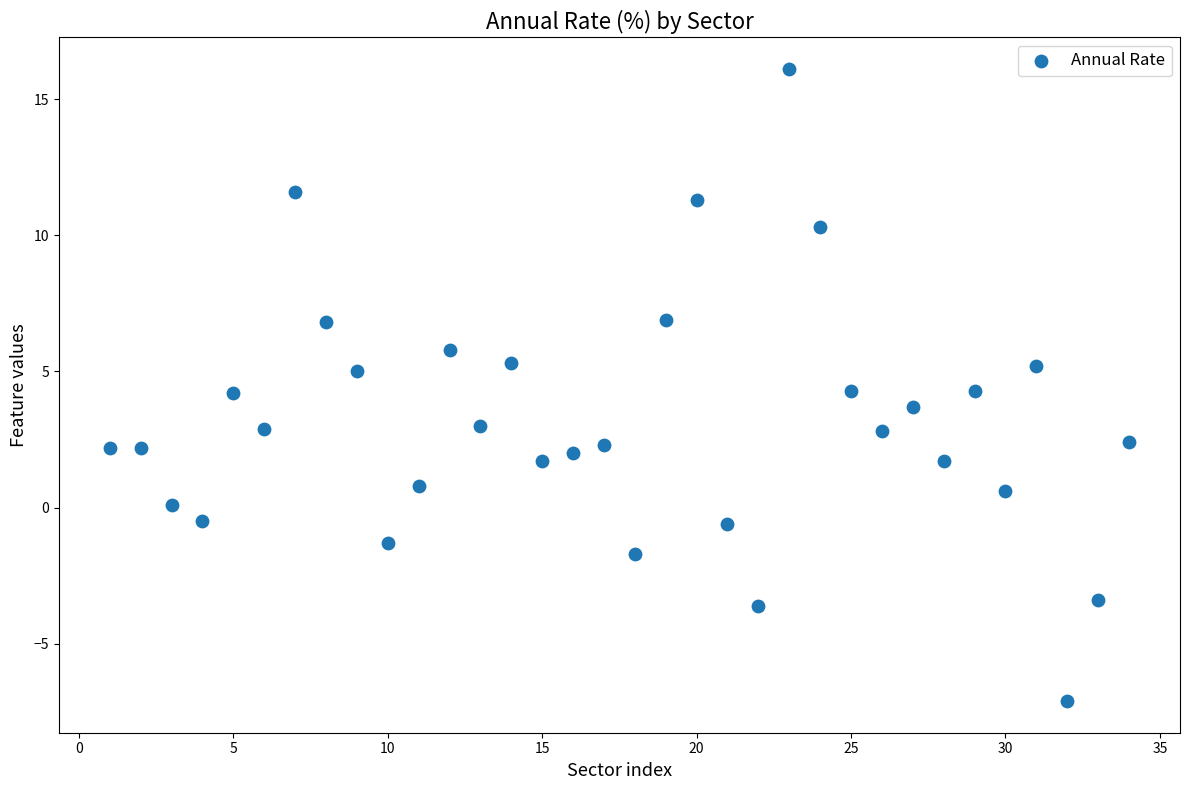

What is the range of Y values (max minus min)?

23.2